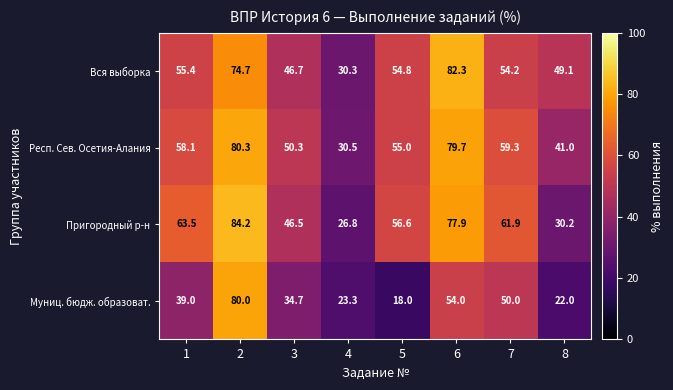

Which series has the largest total across all categories?

Респ. Сев. Осетия-Алания